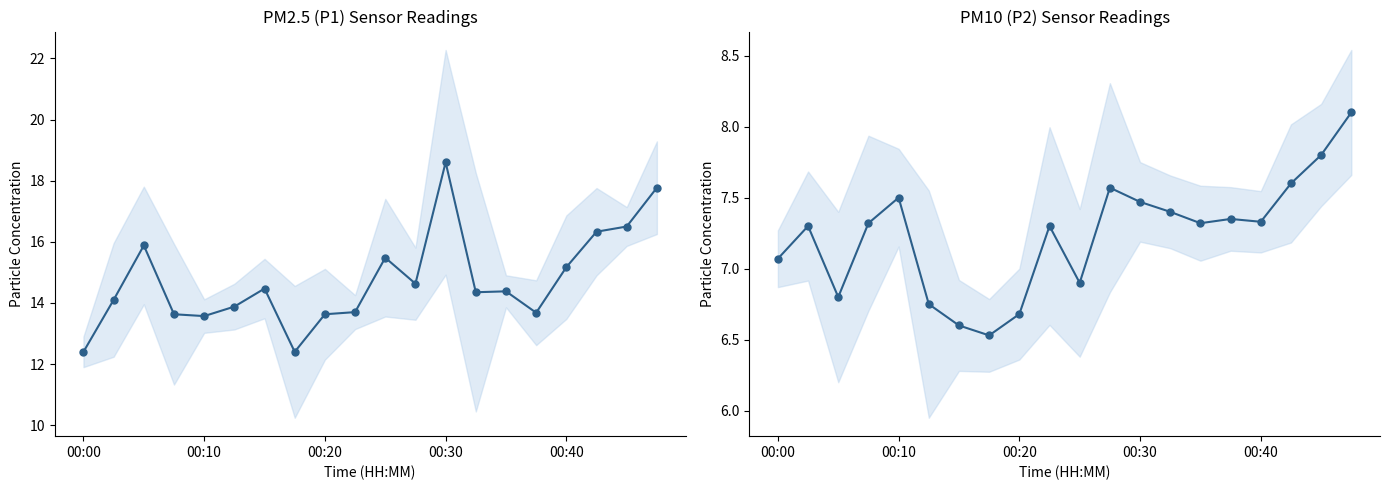

Which series has the largest total across all categories?

P1